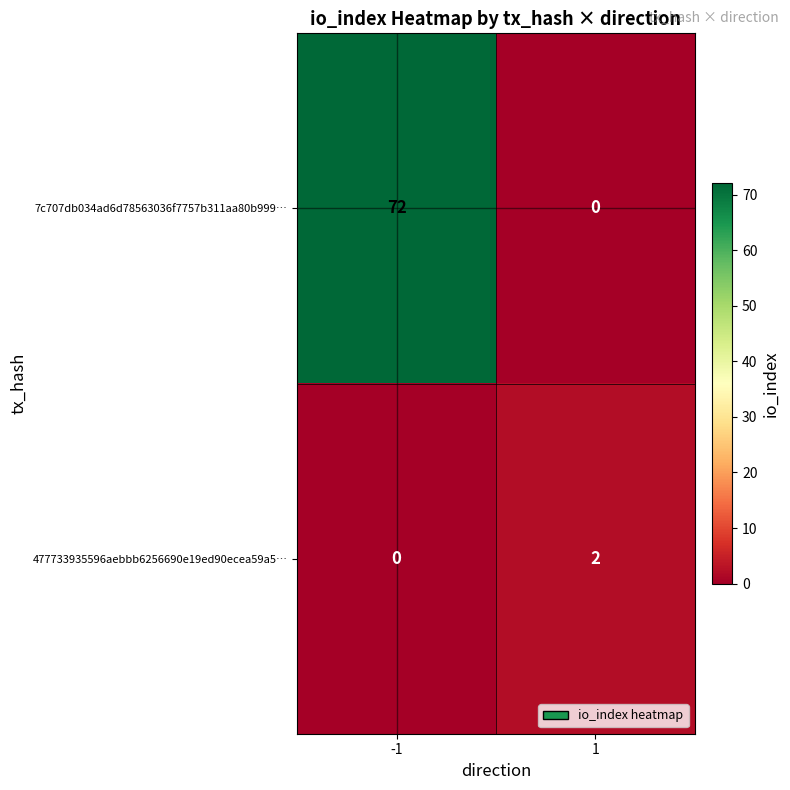

What is the total value across all series at -1?

72